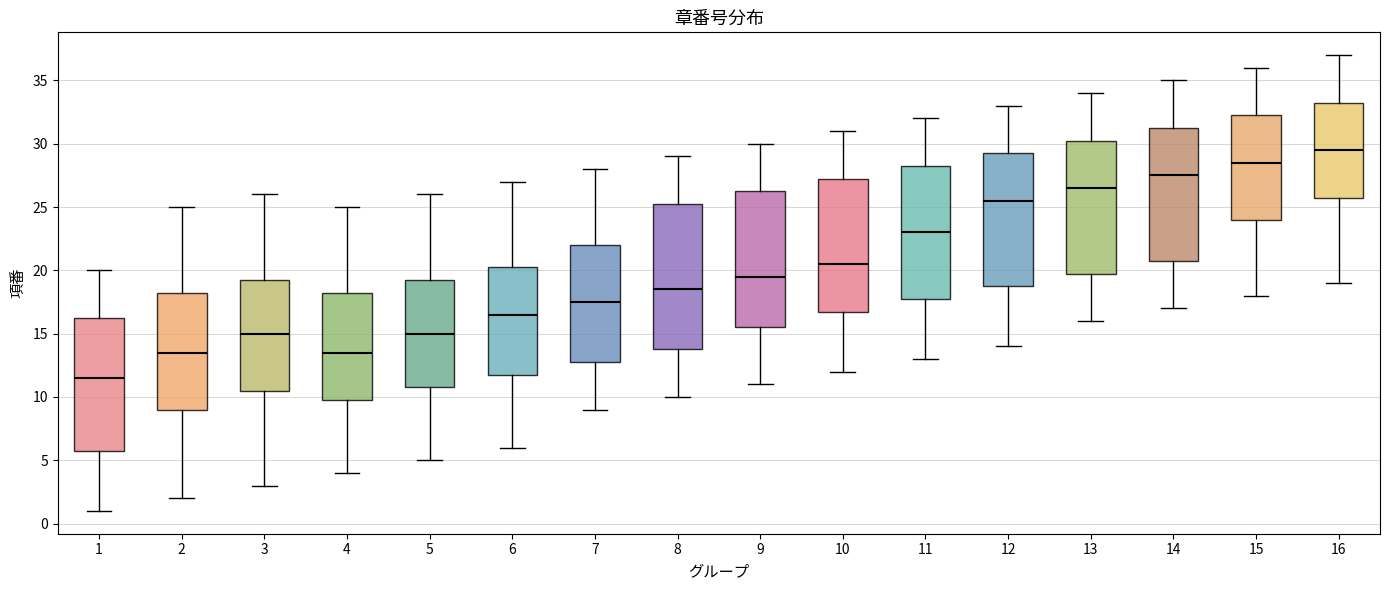

Where does the median line of the box at x = 3 sit on the y-axis? The values are not printed on the chart, so give them approximately, as read against the axis.

15.0